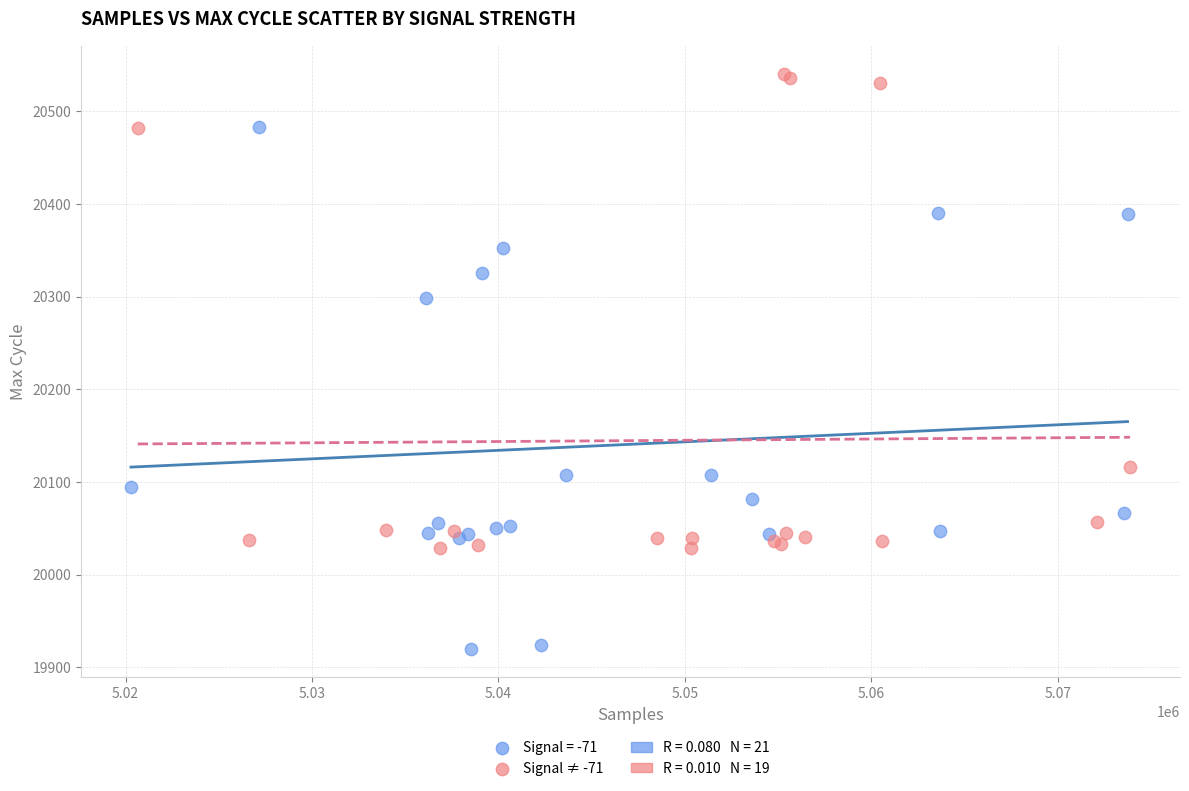

Which series contains the lowest Y value?

Signal = -71